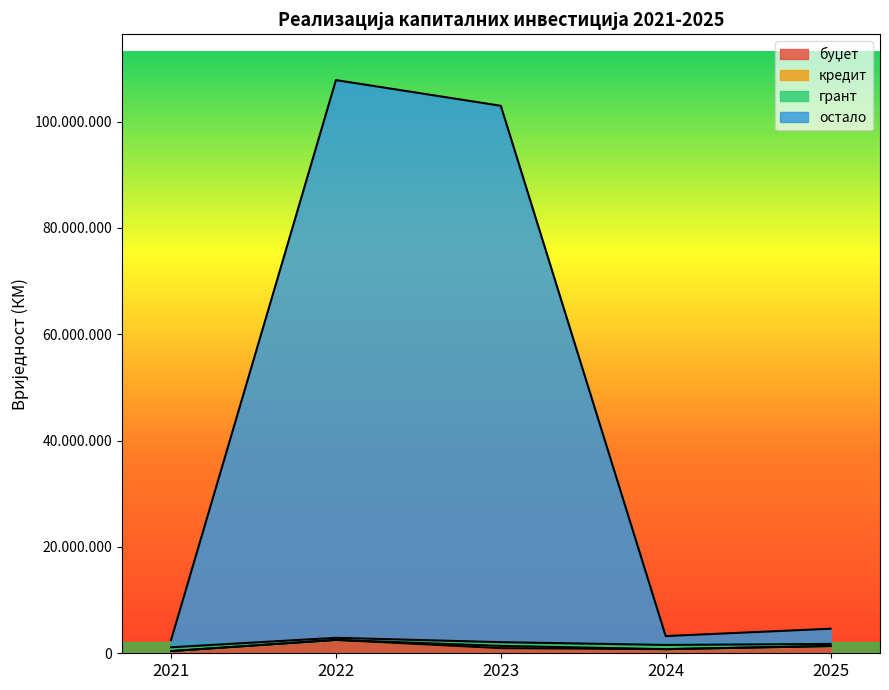

Which label corresponds to the largest value in the chart?

2022